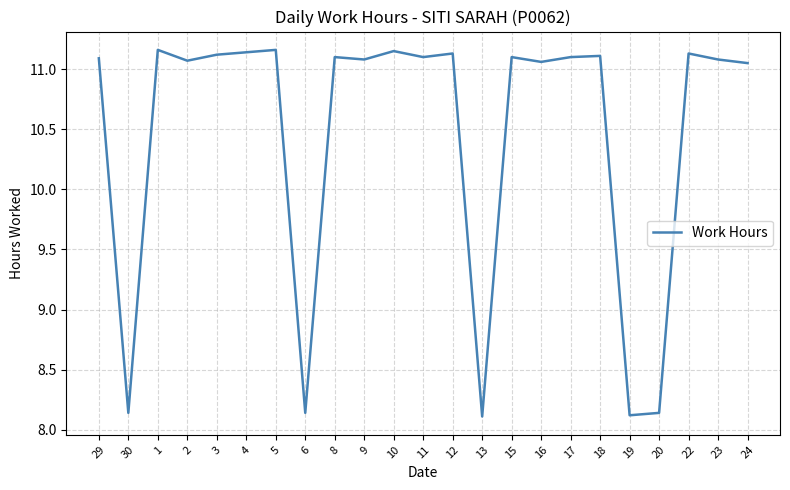

What position from the left is 4?

6